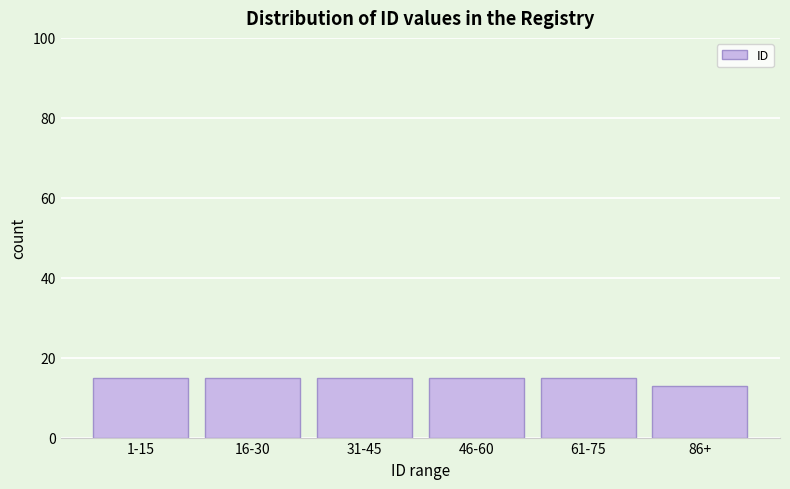

Reading left to right, extract all data points from this chart.

1-15=15	16-30=15	31-45=15	46-60=15	61-75=15	86+=13